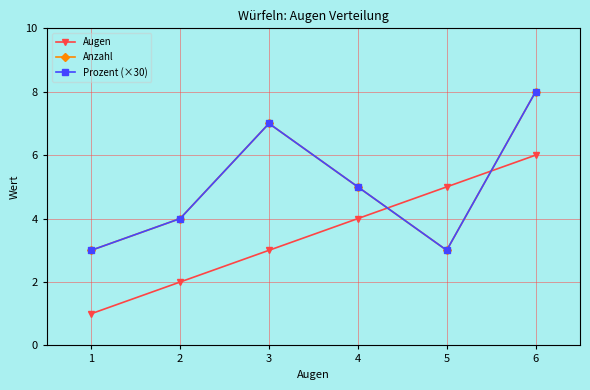

What is the average value of the Anzahl series?

5